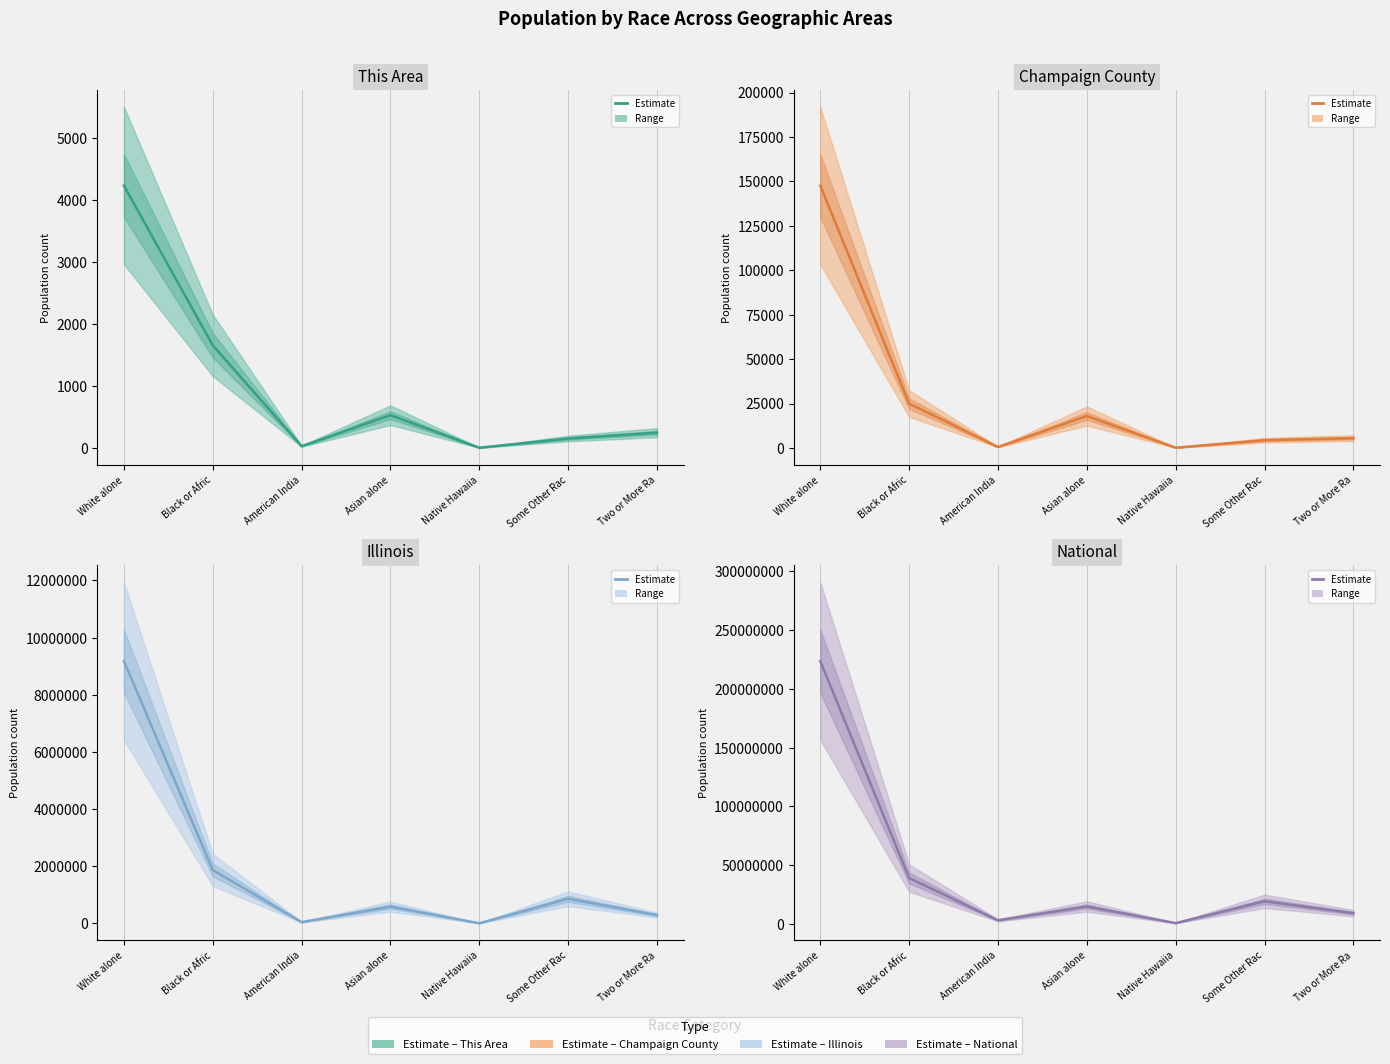

What are all the series names shown in the legend?

This Area, Champaign County, Illinois, National